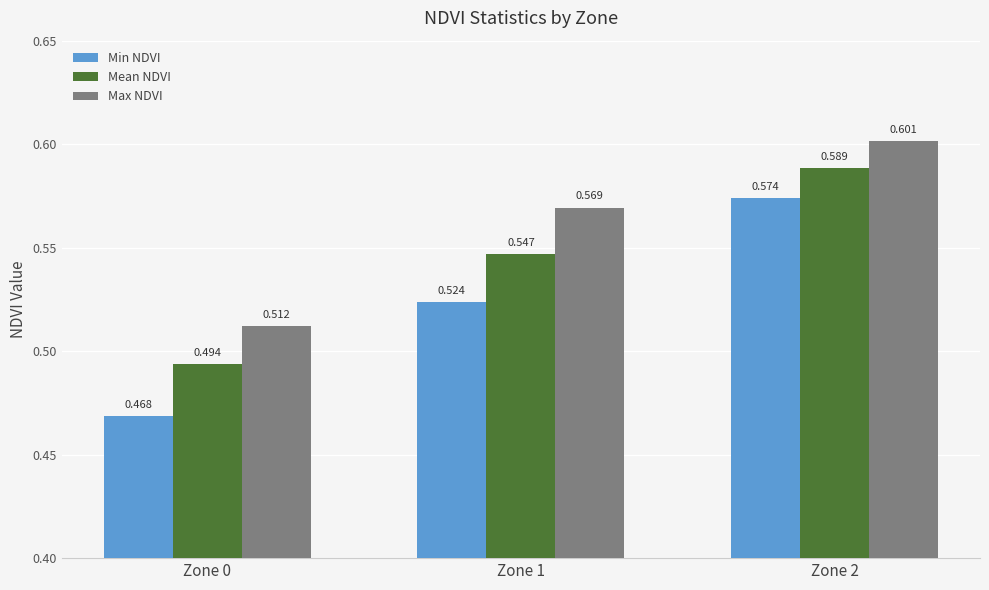

Where is Max NDVI nearest to the value 0?

Zone 0